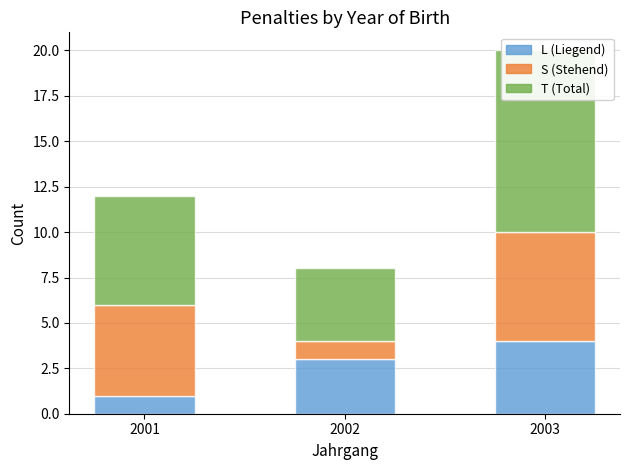

Reading left to right, extract all data points from this chart.

L: 2001=1	2002=3	2003=4
S: 2001=5	2002=1	2003=6
T: 2001=6	2002=4	2003=10